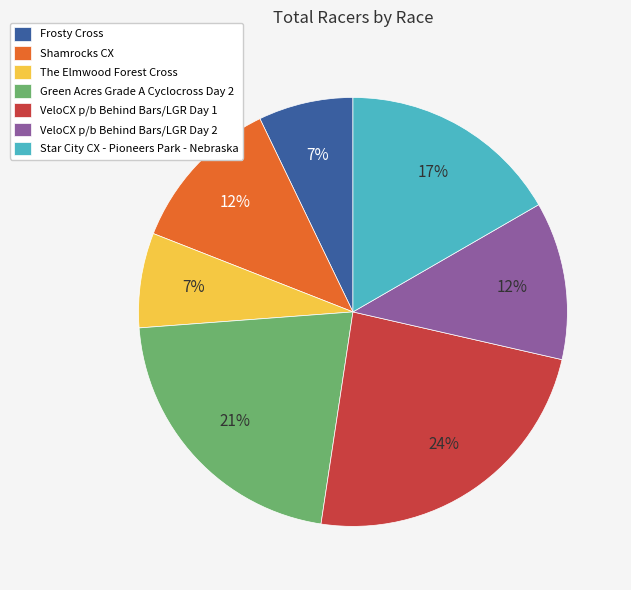

Combined, do VeloCX p/b Behind Bars/LGR Day 2 and Shamrocks CX account for over 50%?

No